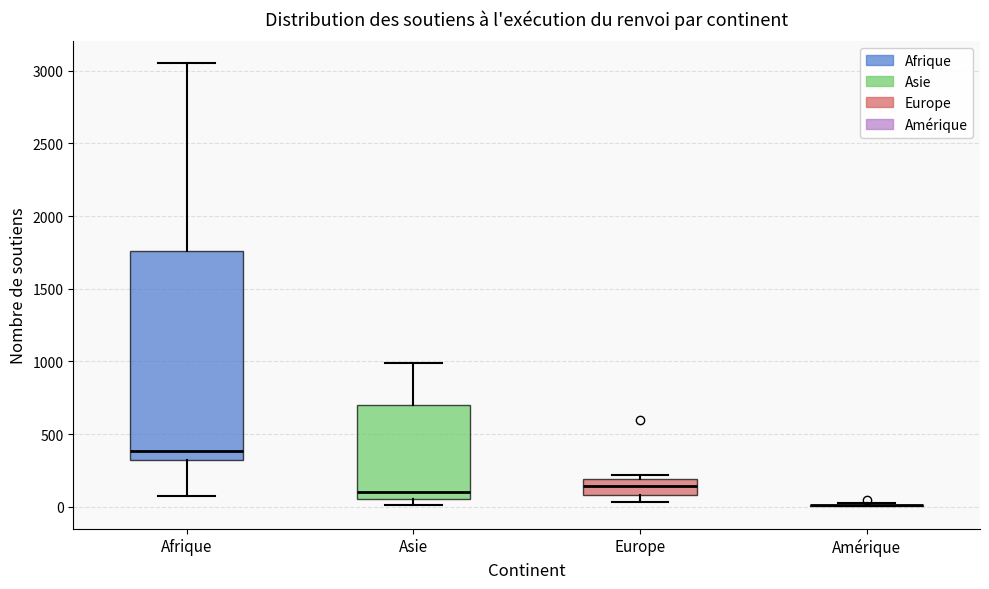

Reading left to right, read every box against the y-axis: the position of its median line, the range the box covers, and the ends of its whiskers. The values are not printed on the chart, so give them approximately, as read against the axis.

Afrique: median 400, box 300 to 1750, whiskers 100 to 3050
Asie: median 100, box 50 to 700, whiskers 0 to 1000
Europe: median 150, box 100 to 200, whiskers 50 to 200 (just above the box's upper edge)
Amérique: box collapsed to a line at 0, whiskers 0 to 50